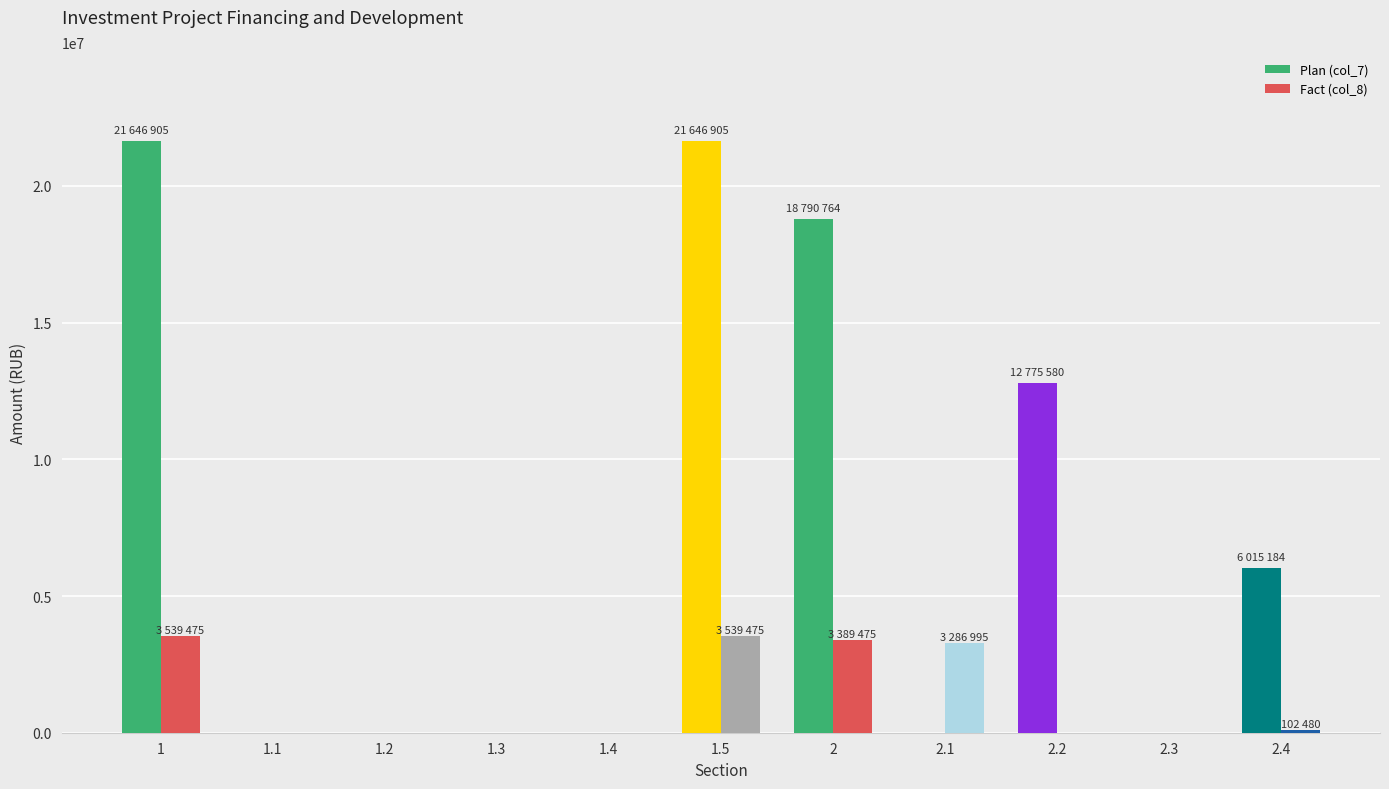

What is the maximum value shown in the chart?

21646905